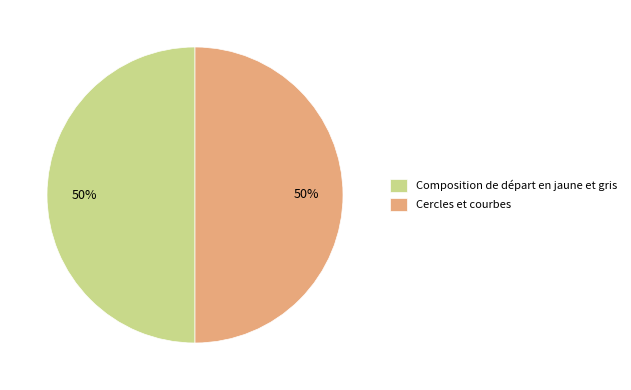

What is the ratio of the value at Cercles et courbes to the value at Composition de départ en jaune et gris?

1.0